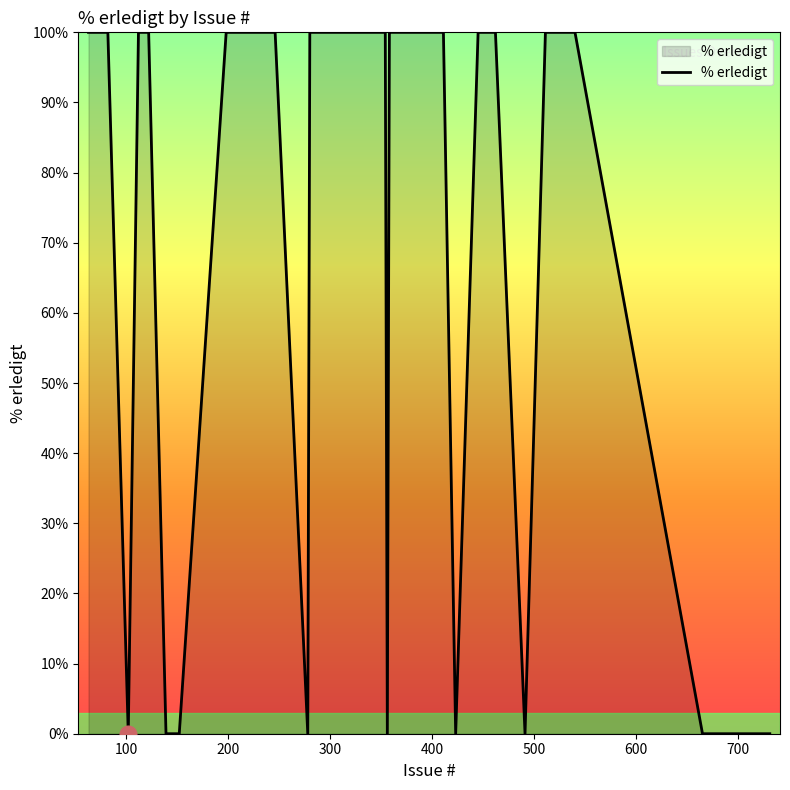

How many lines are shown in the chart?

1